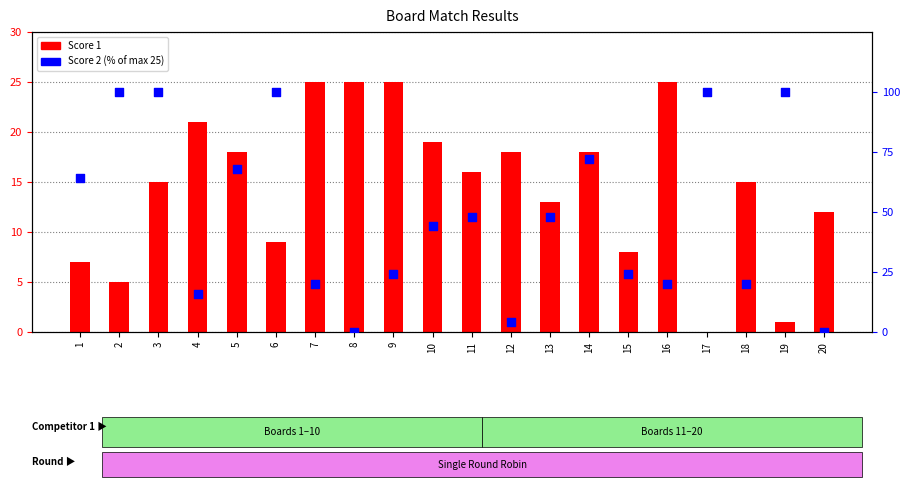

Which series reaches the maximum Y coordinate?

Score 2 (% of max)